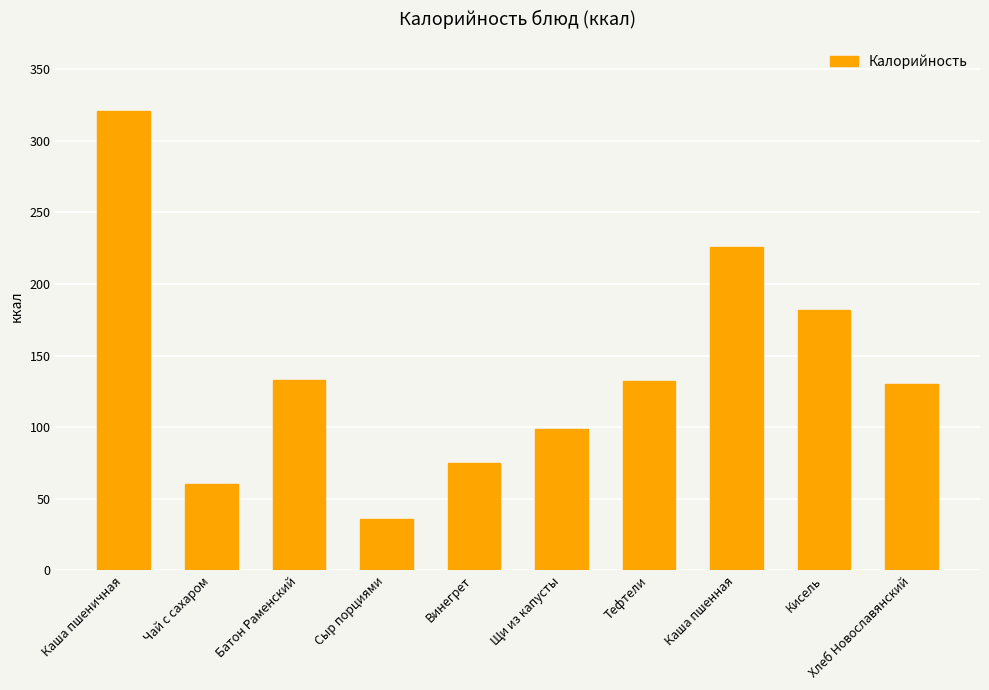

How many values are below 132?

5